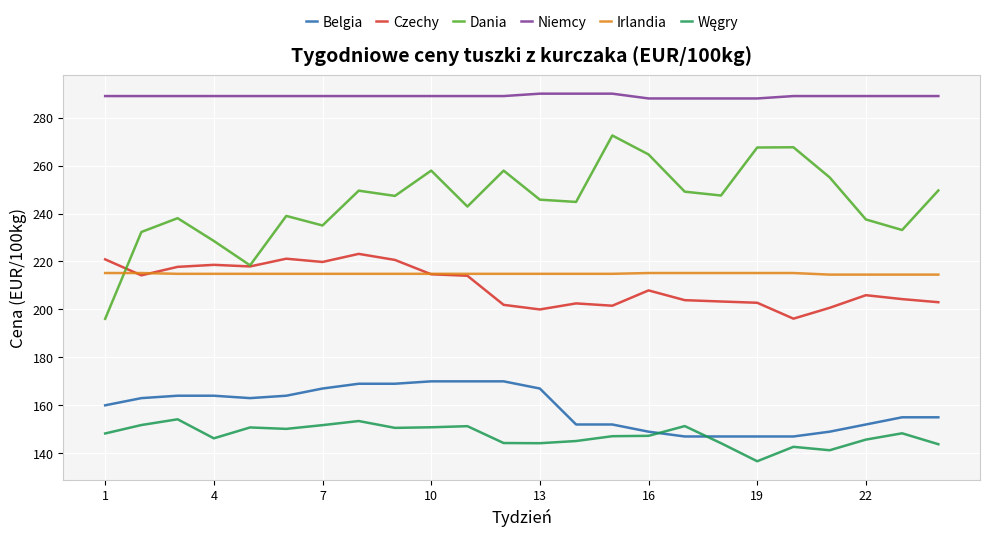

Which series has the largest total across all categories?

Niemcy